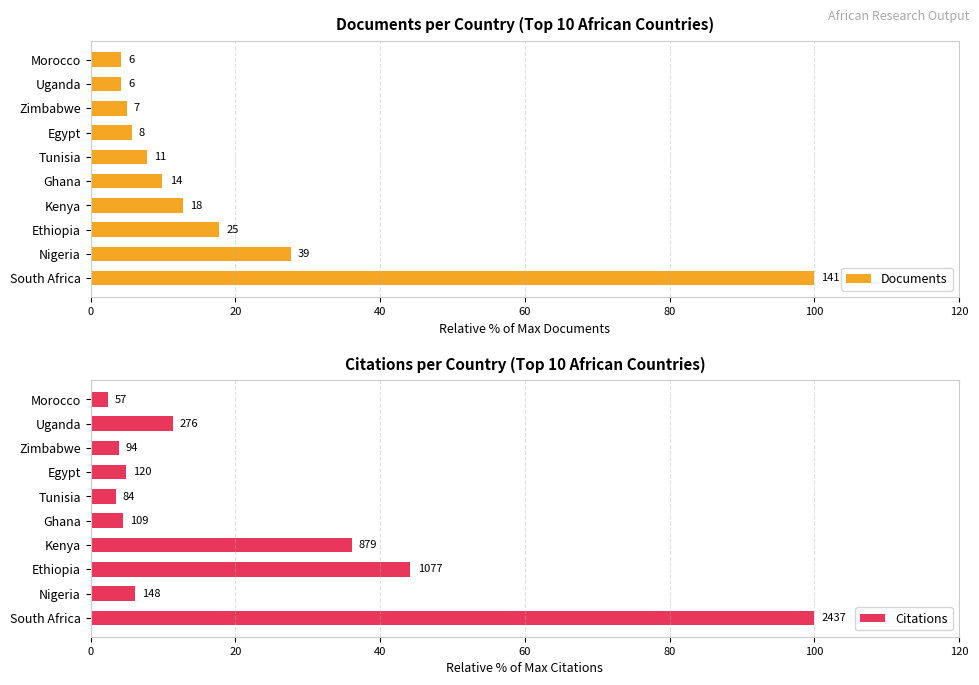

The value of Citations at 0 is 100.0. True or false?

True